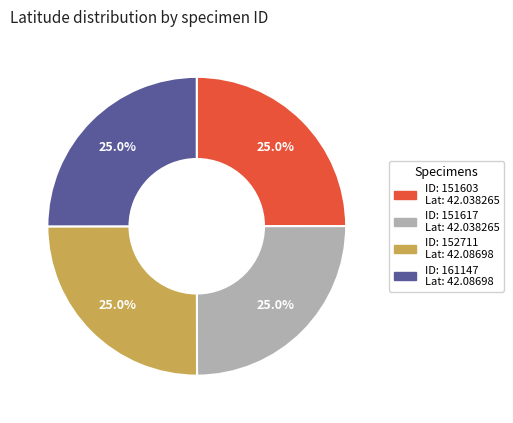

Is there any slice that represents more than half of the pie?

No